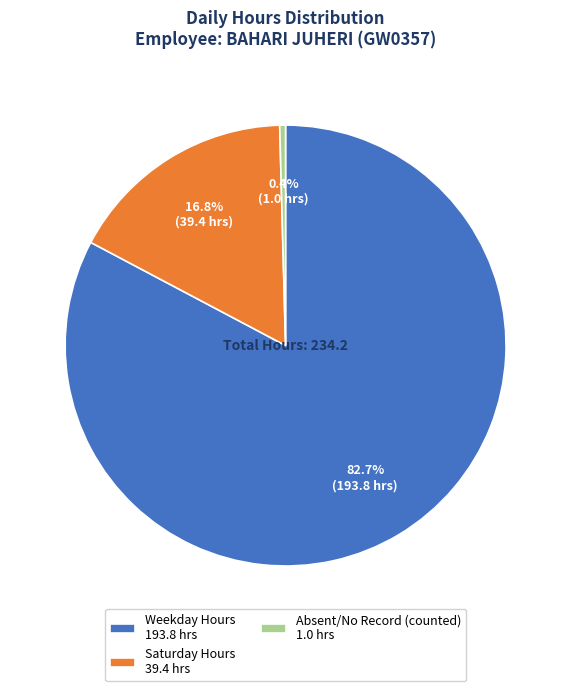

How much of the chart is everything except Saturday Hours 39.4 hrs?

83.2%